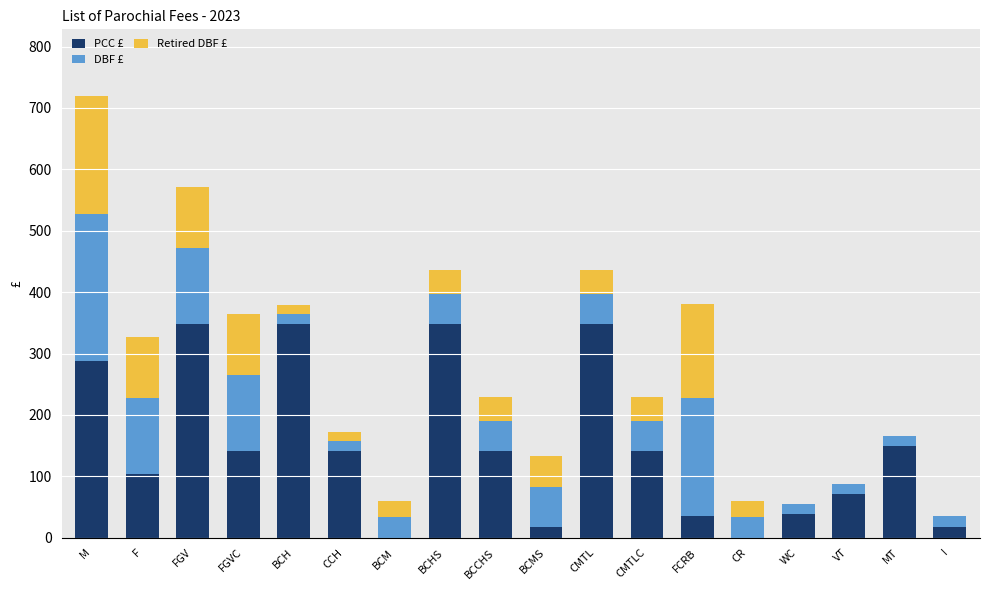

Are the bars grouped side by side (vs. stacked)?

No